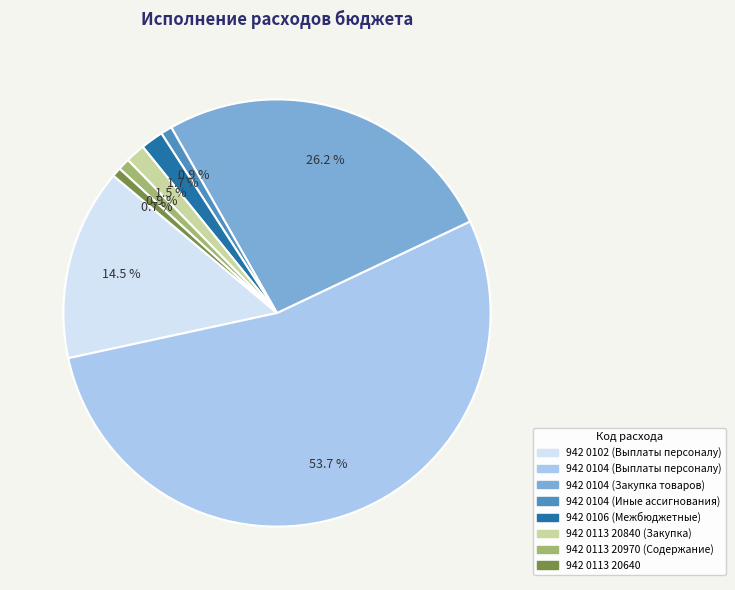

Which category has the biggest portion of the pie?

942 0104 (Выплаты персоналу)